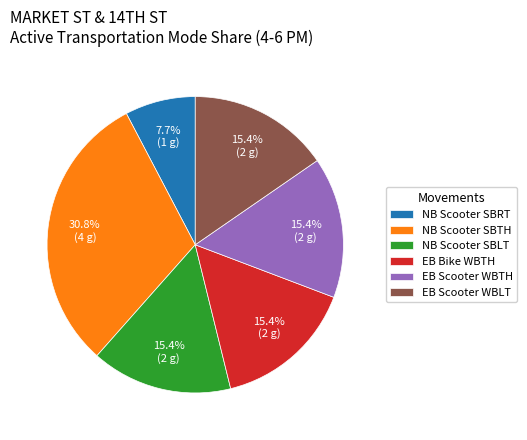

Count the number of slices in the pie.

6